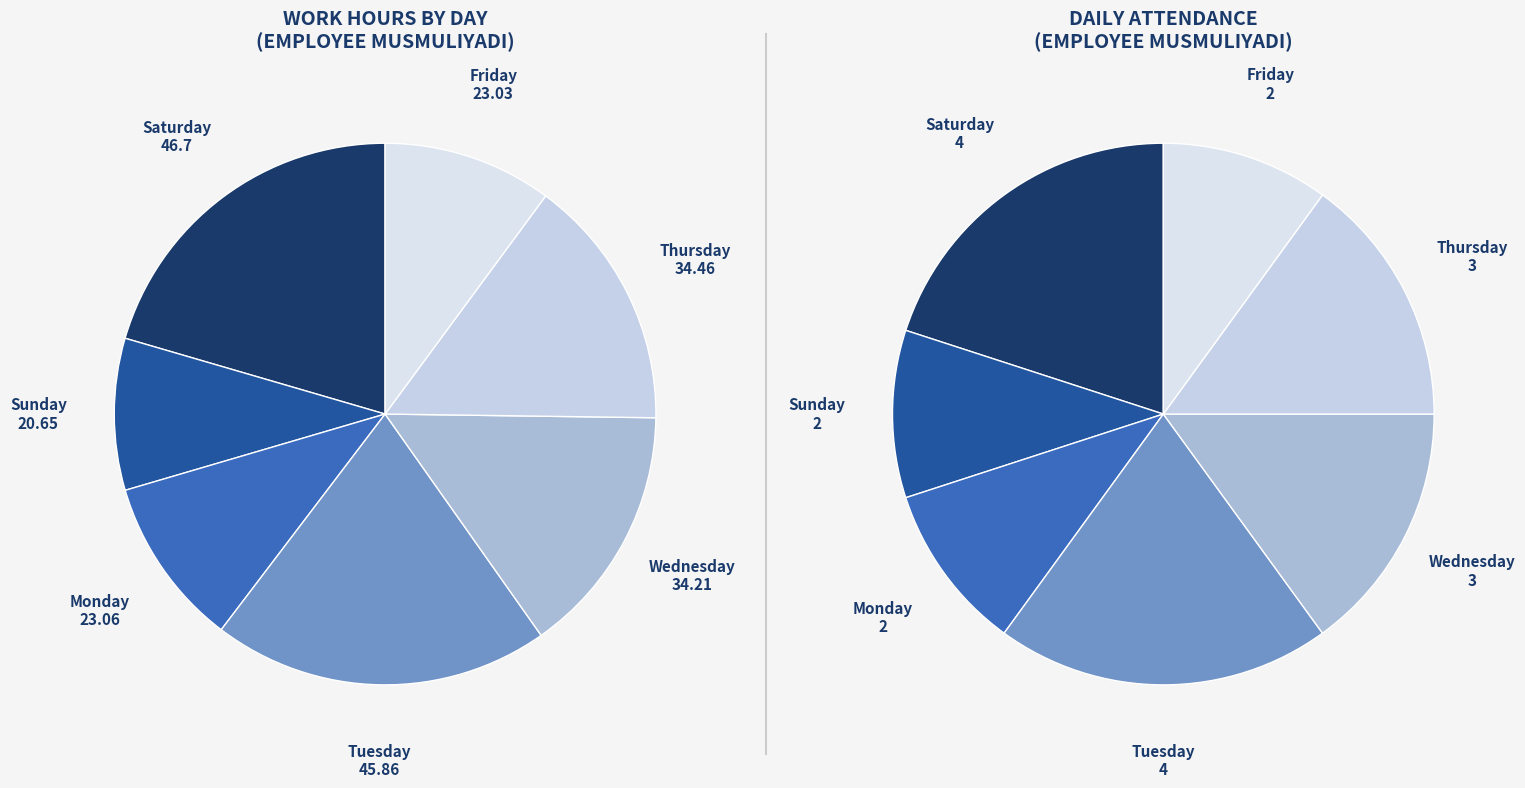

What is the smallest slice in the pie chart?

21-Sun